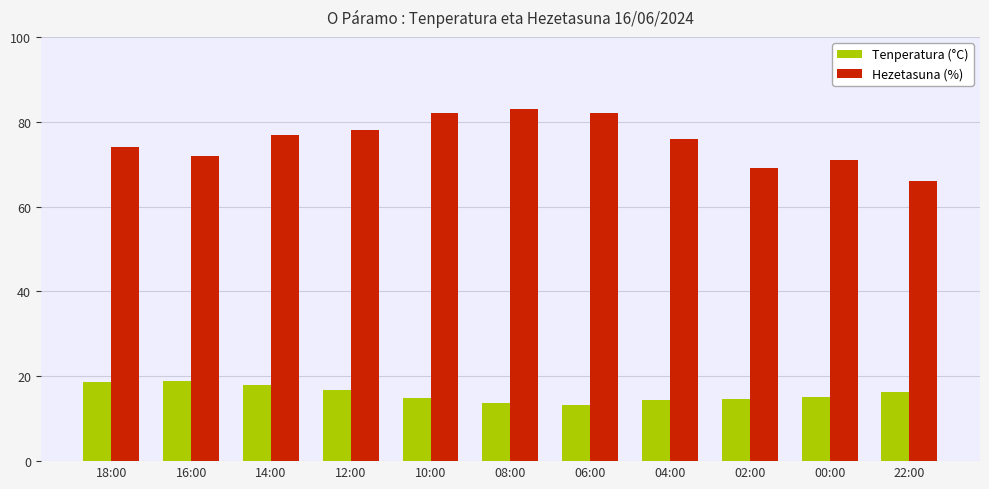

What position from the left is 14:00?

3